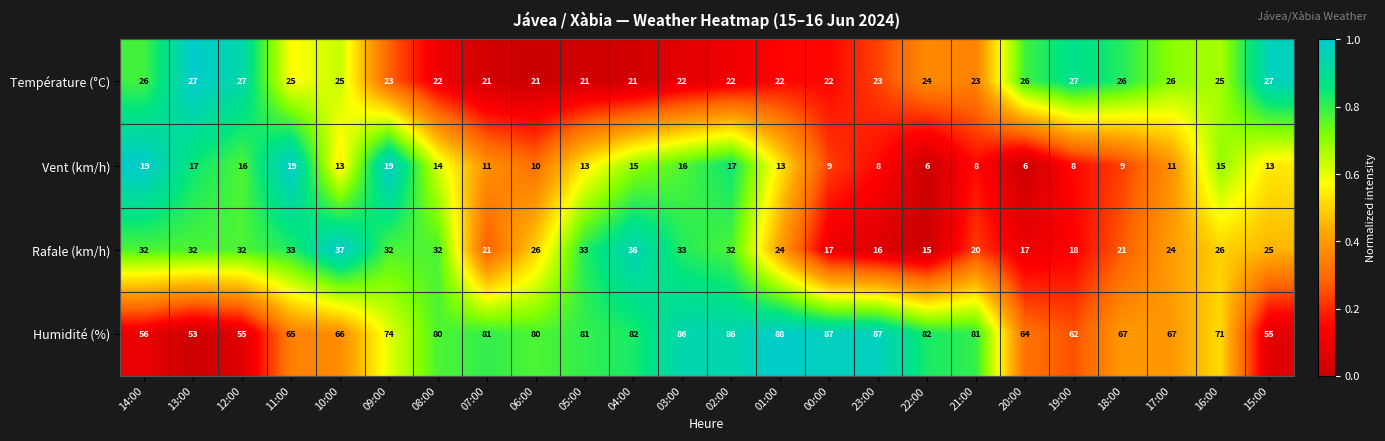

Rank the series at 14:00 from lowest to highest value.

Vent (km/h), Température (°C), Rafale (km/h), Humidité (%)